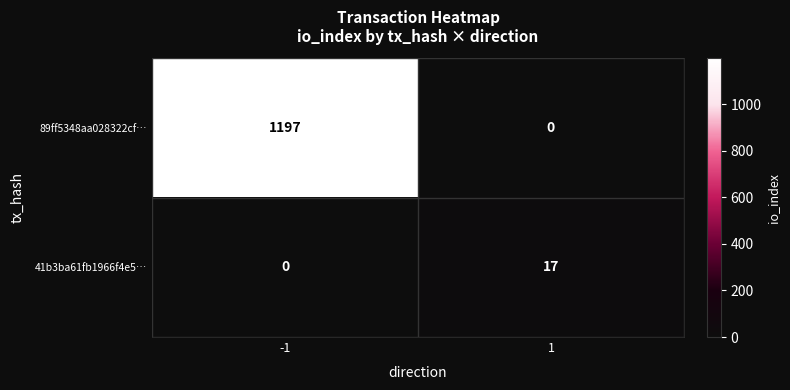

At which category is the sum across all series the highest?

-1